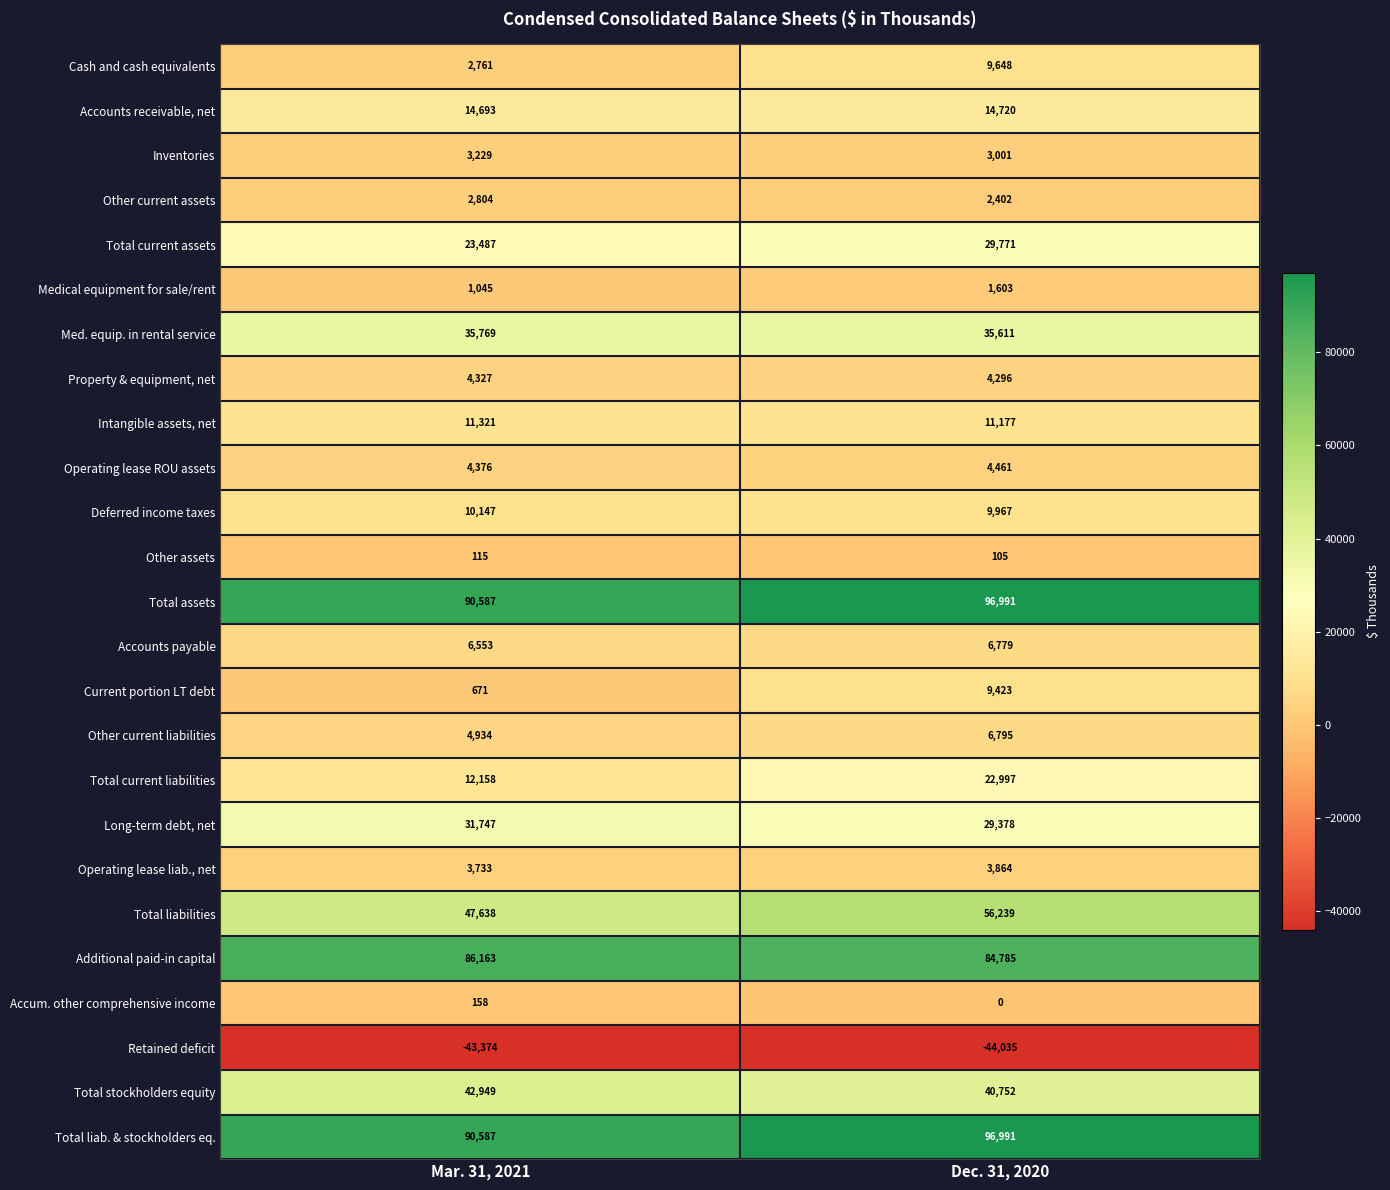

True or false: Total liab. & stockholders eq. has a value of 33405 at Dec. 31, 2020.

False